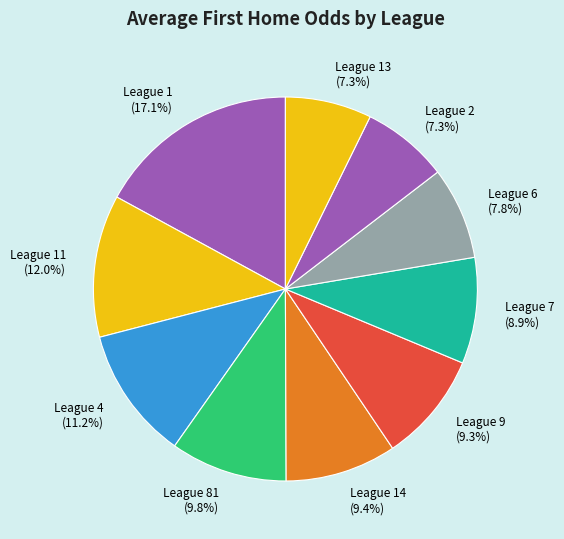

Between League 1 and League 14, which is larger?

League 1